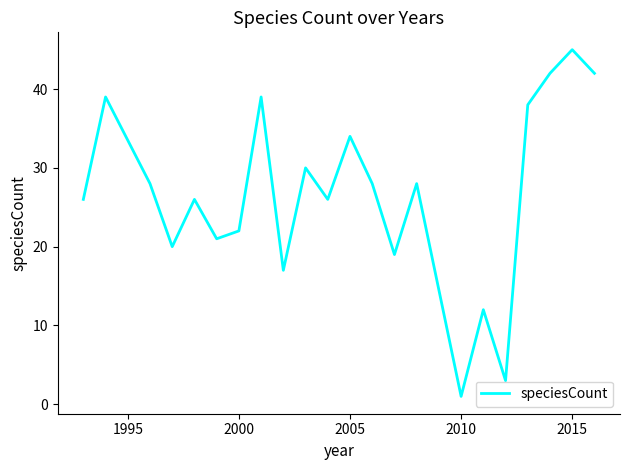

How many interior local peaks (higher than both neighbors) does the data have?

8